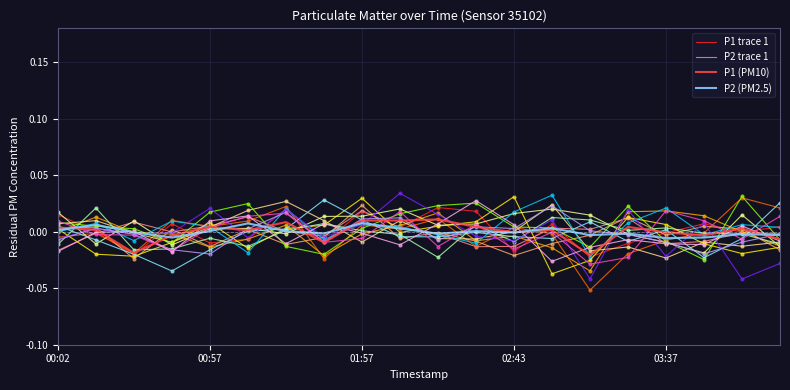

At which category is the sum across all series the highest?

01:57